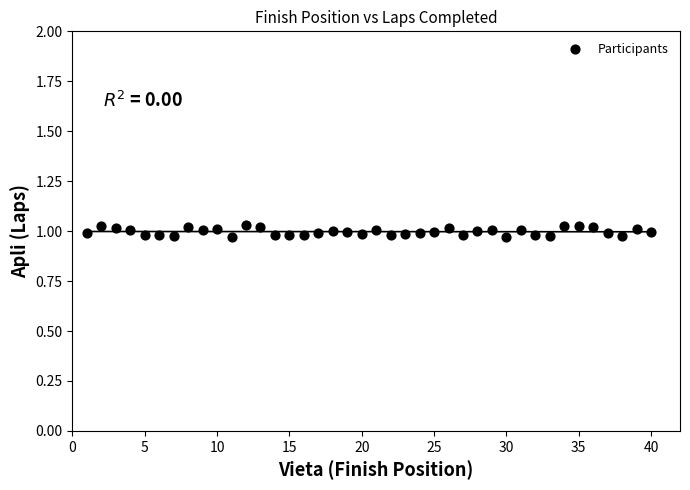

What is the range of X values (max minus min)?

39.0